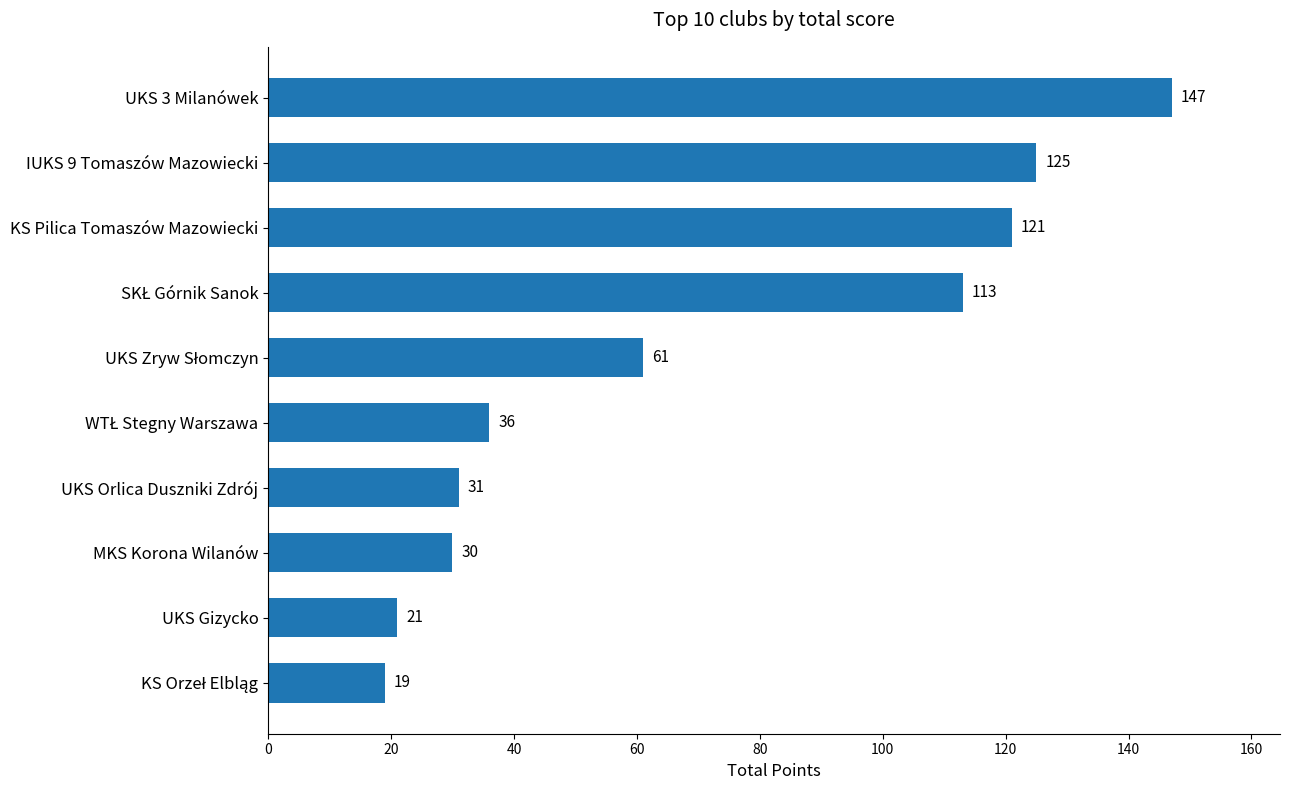

What is the maximum value shown in the chart?

147